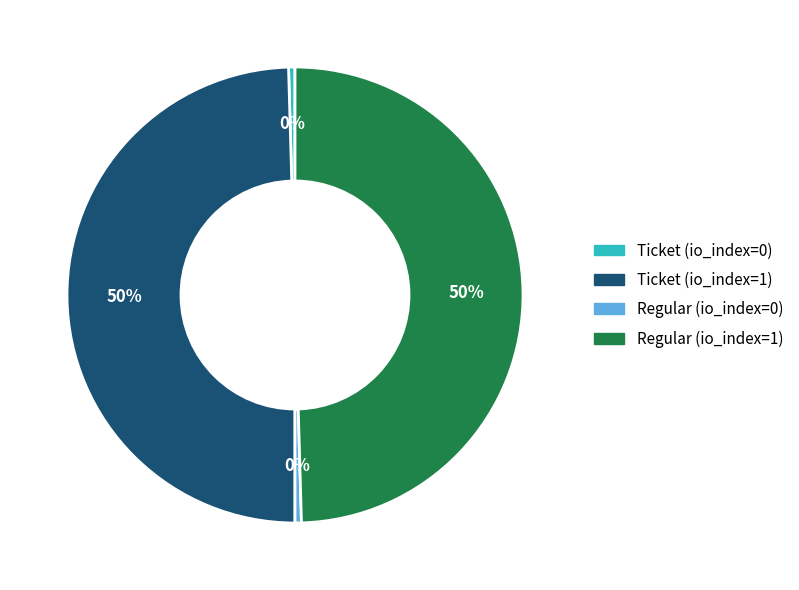

To the nearest percent, what percentage of the pie is Ticket (io_index=1)?

50%